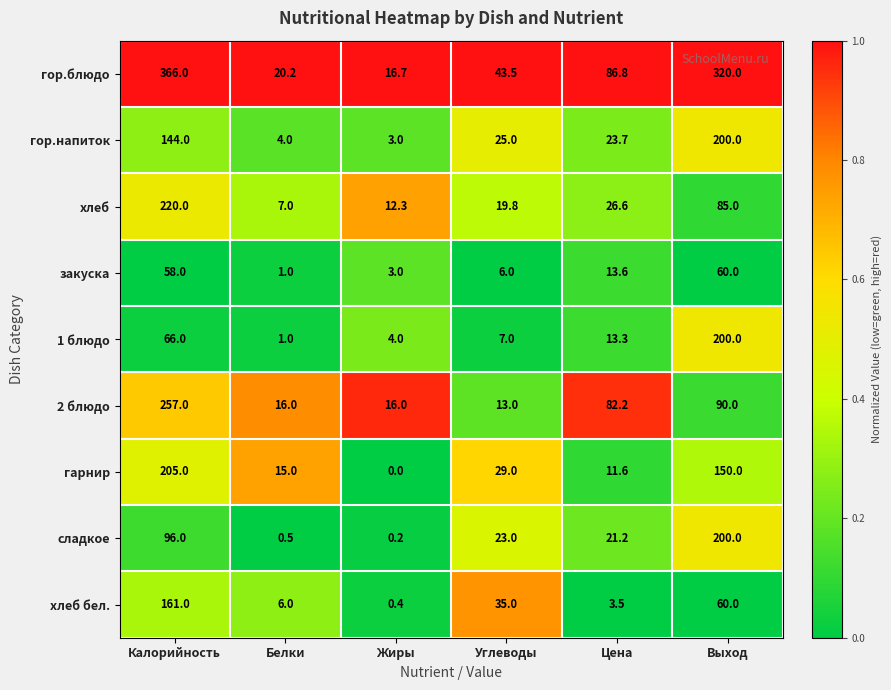

At which label does гор.напиток first exceed 25?

Калорийность